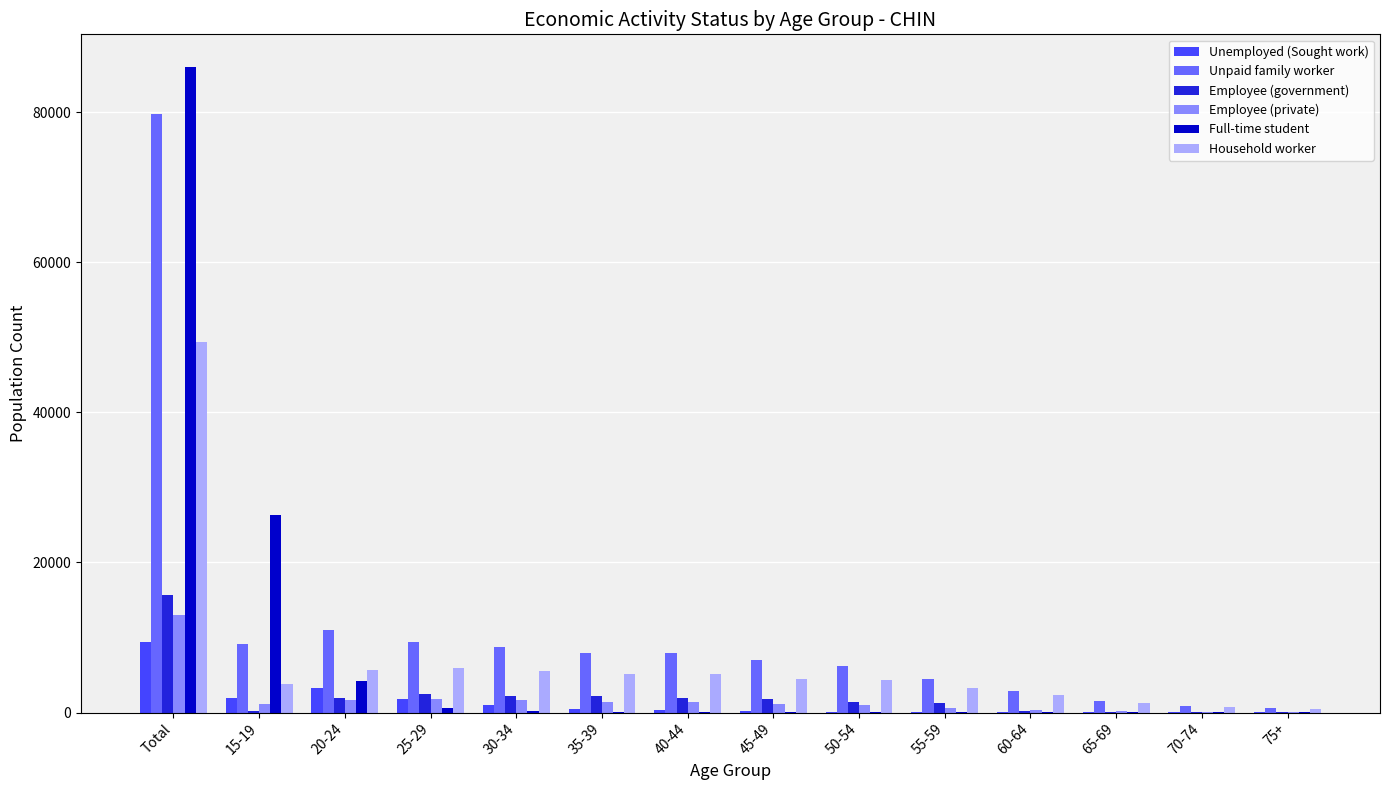

Is the value of Full-time student at Total greater than the value of Employee (government) at 45-49?

Yes